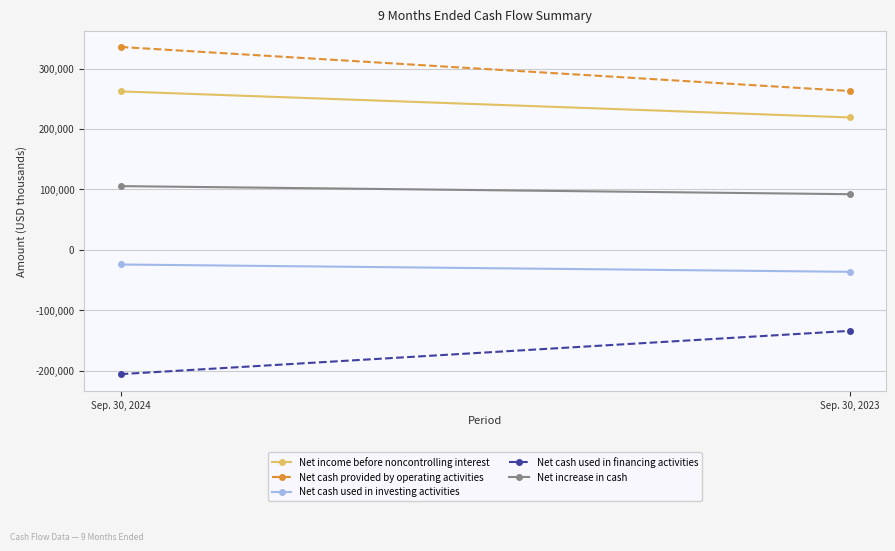

What is the total value across all series at Sep. 30, 2024?

472795